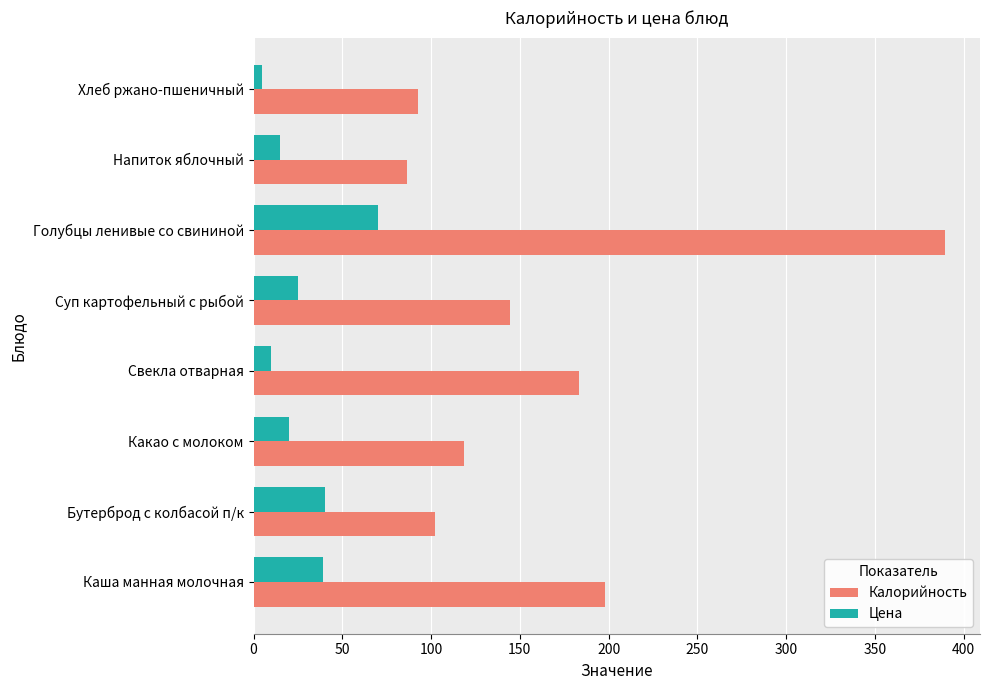

What is the spread (max minus min) of values at Напиток яблочный?

71.4